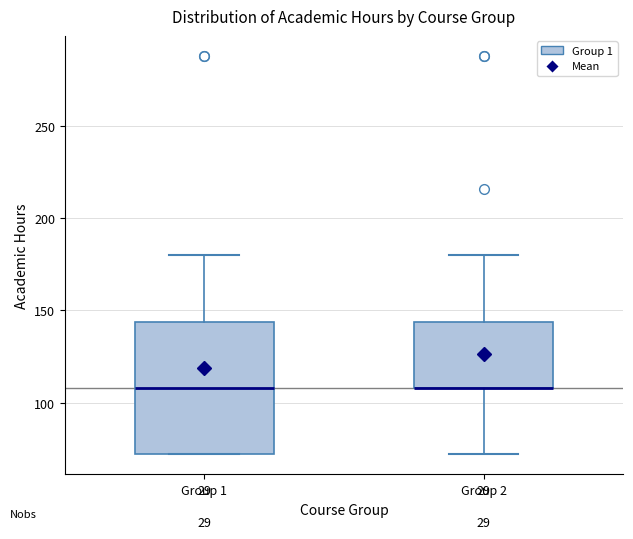

Reading left to right, transcribe this box plot: for each box, give where its median line is, the range the box spans, and where its two whiskers end, as read against the y-axis. The values are not printed on the chart, so give them approximately, as read against the axis.

Group 1: median 110, box 70 to 145, whiskers 70 to 180
Group 2: median 110 (drawn on the box's lower edge), box 110 to 145, whiskers 70 to 180